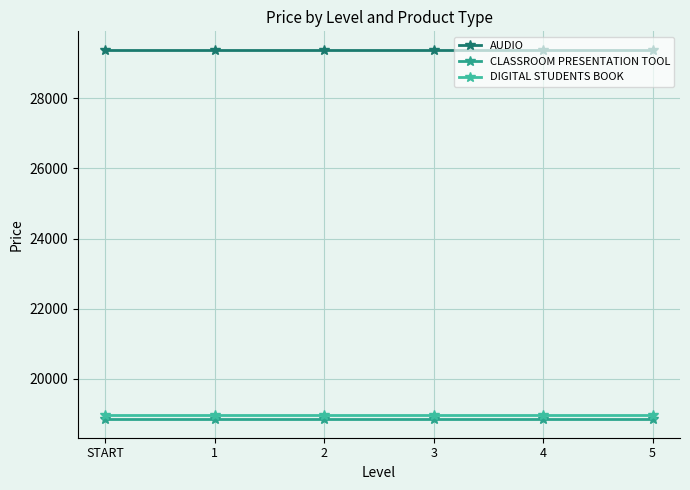

At how many categories does at least one series exceed 23394?

6